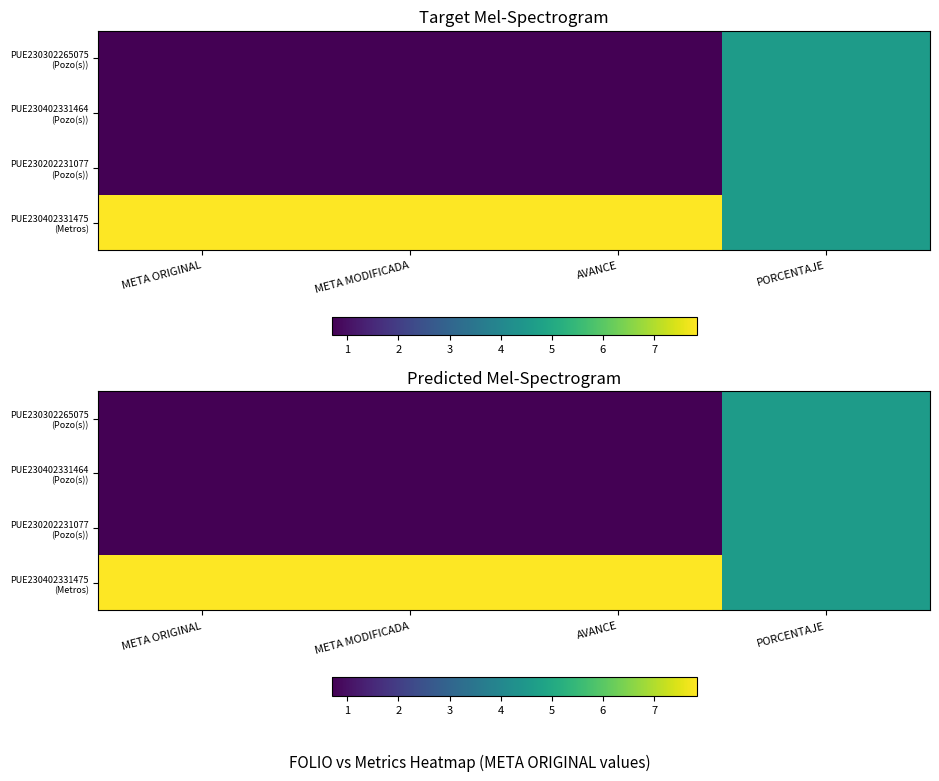

What is the spread (max minus min) of values at META ORIGINAL?

7.1